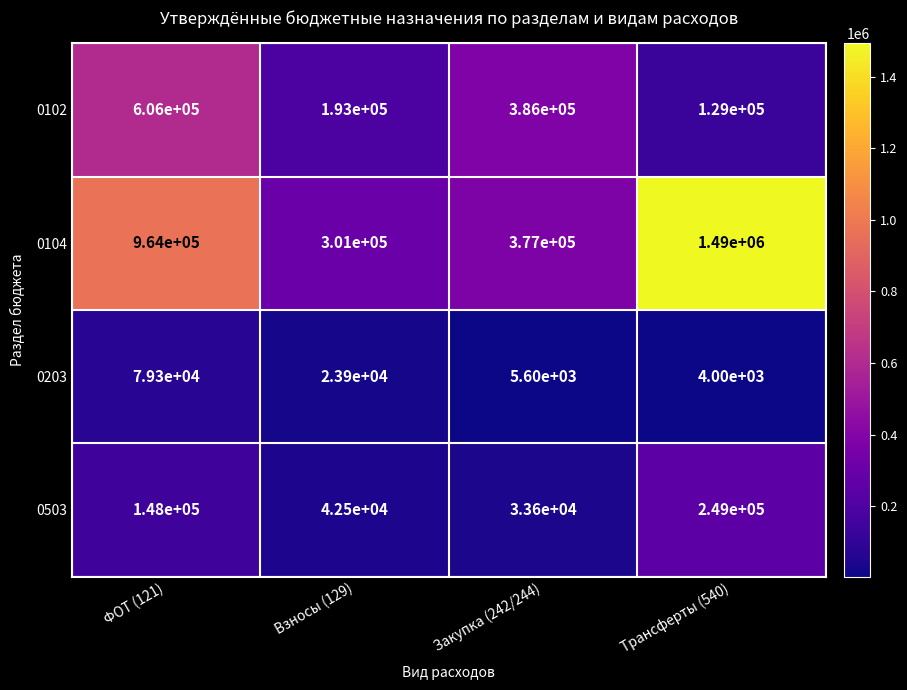

What is the difference between the second highest and minimum values in the 0102 series?

257000